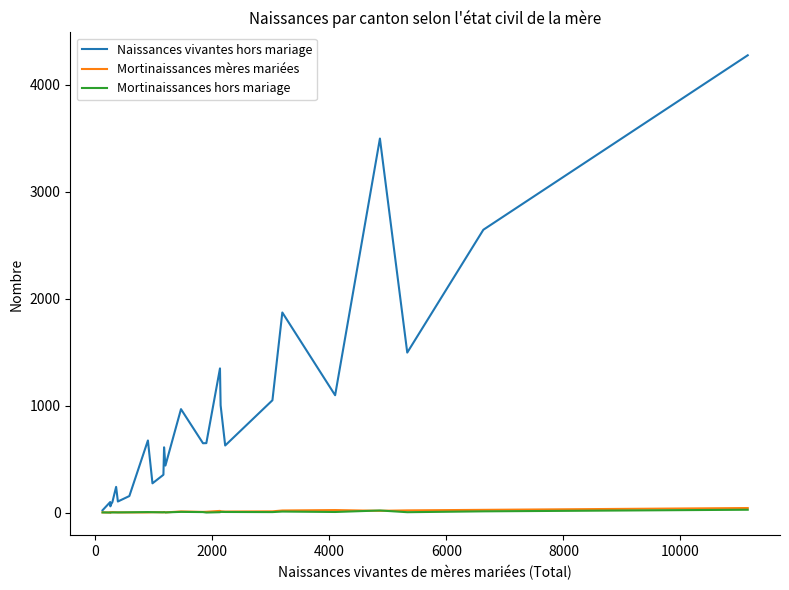

What is the maximum value for Naissances vivantes hors mariage?

4277